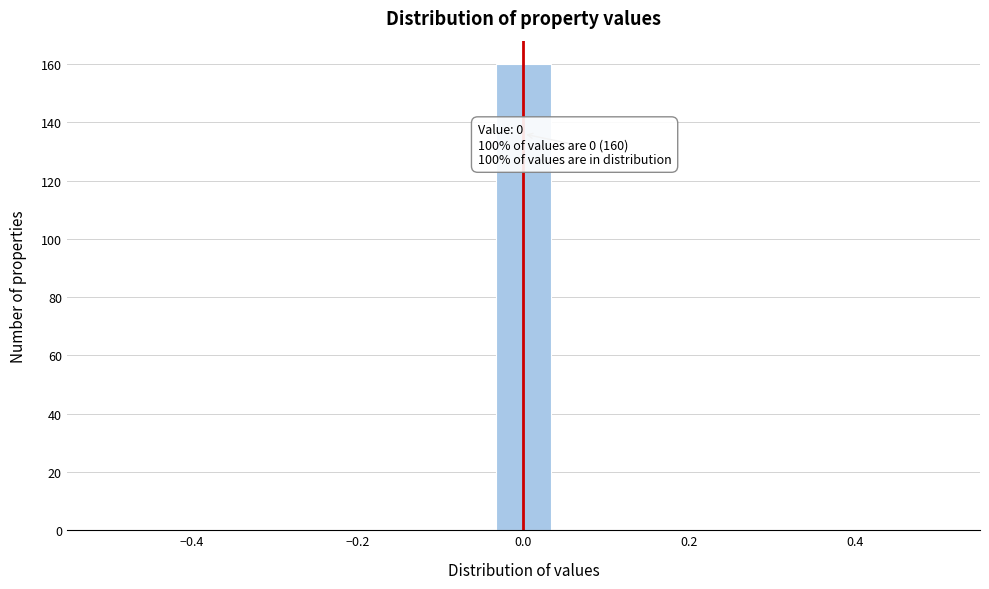

Around what value on the x-axis is the tallest bar? Give the approximate position of its centre, as read against the axis.

0.00